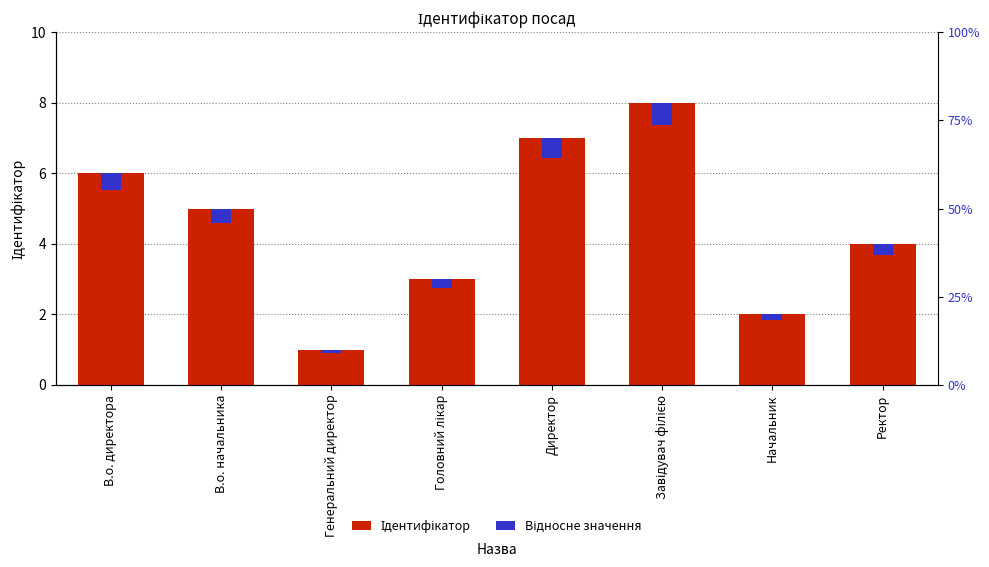

At Генеральний директор, list the series in order from largest to smallest.

Ідентифікатор, Відносне значення